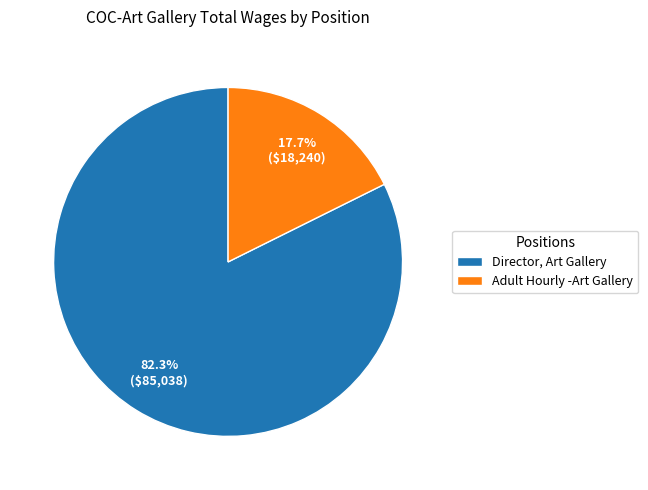

Which category has the biggest portion of the pie?

Director, Art Gallery